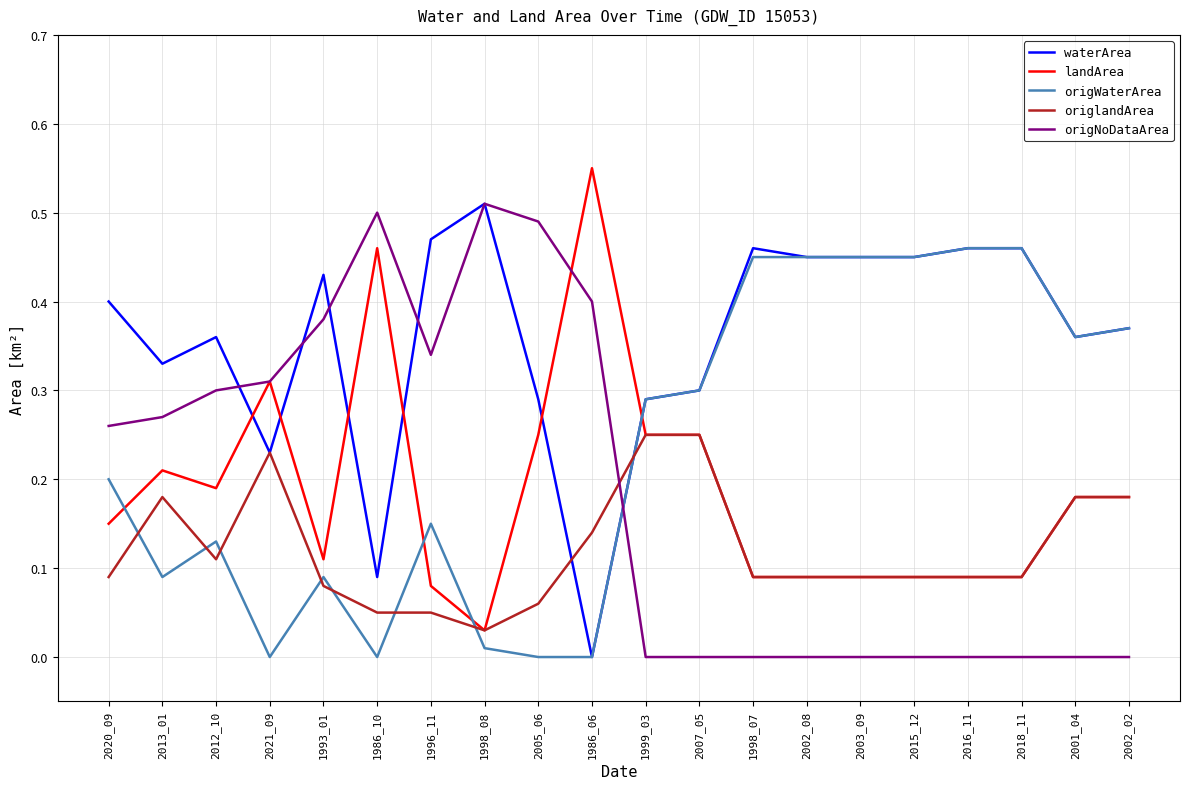

How many series are shown in this chart?

5